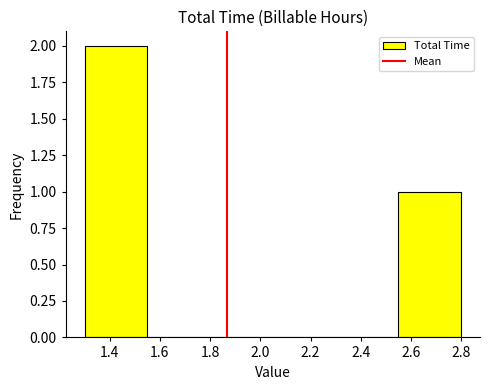

Reading left to right, list every bar in this chart as the range it spans on the x-axis followed by its height. The values are not printed on the chart, so give them approximately, as read against the axis.

1.30 to 1.55: 2
1.55 to 1.80: 0
1.80 to 2.05: 0
2.05 to 2.30: 0
2.30 to 2.55: 0
2.55 to 2.80: 1